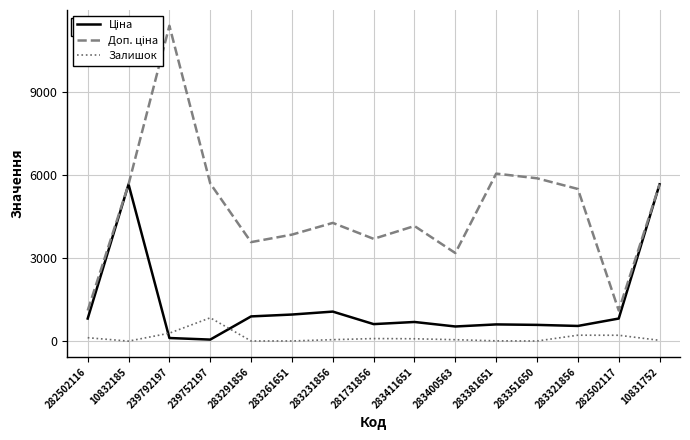

Is it true that Ціна equals 114.1 at 239792197?

True